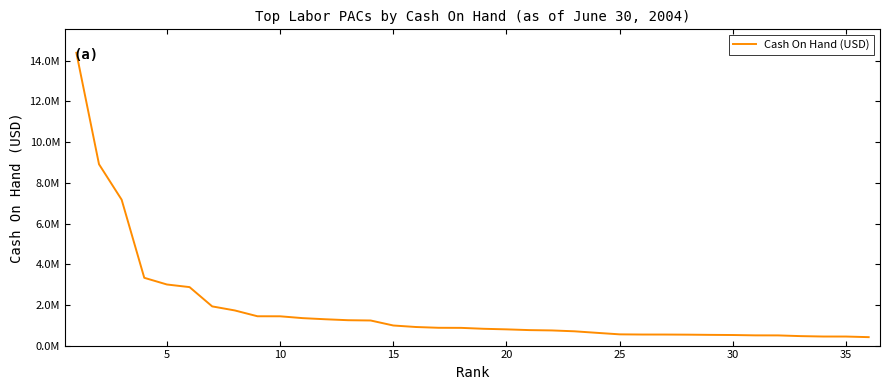

Reading right to left, what are all the values shown in this chart?

414717.0	444393.2	445247.1	464973.2	500399.2	502250.4	519351.6	526562.6	536851.7	542226.6	543027.9	551972.0	626044.4	702132.9	744641.9	760966.3	797434.6	825312.0	870467.1	874627.2	912992.7	987401.8	1233082.6	1246961.1	1293812.0	1348864.6	1439434.2	1441342.6	1726801.3	1926101.3	2874025.3	3002433.2	3331576.4	7170500.8	8913499.5	14391641.8